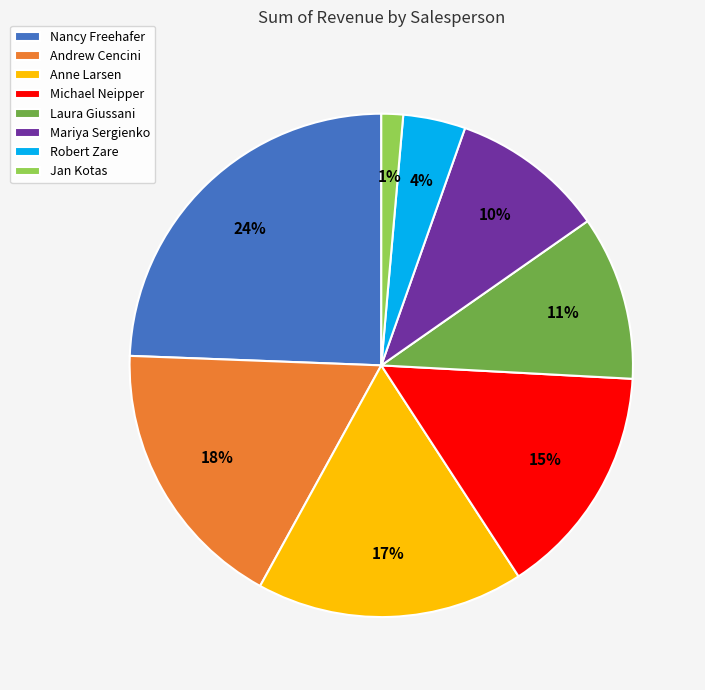

The Mariya Sergienko slice represents 1% of the pie. True or false?

False